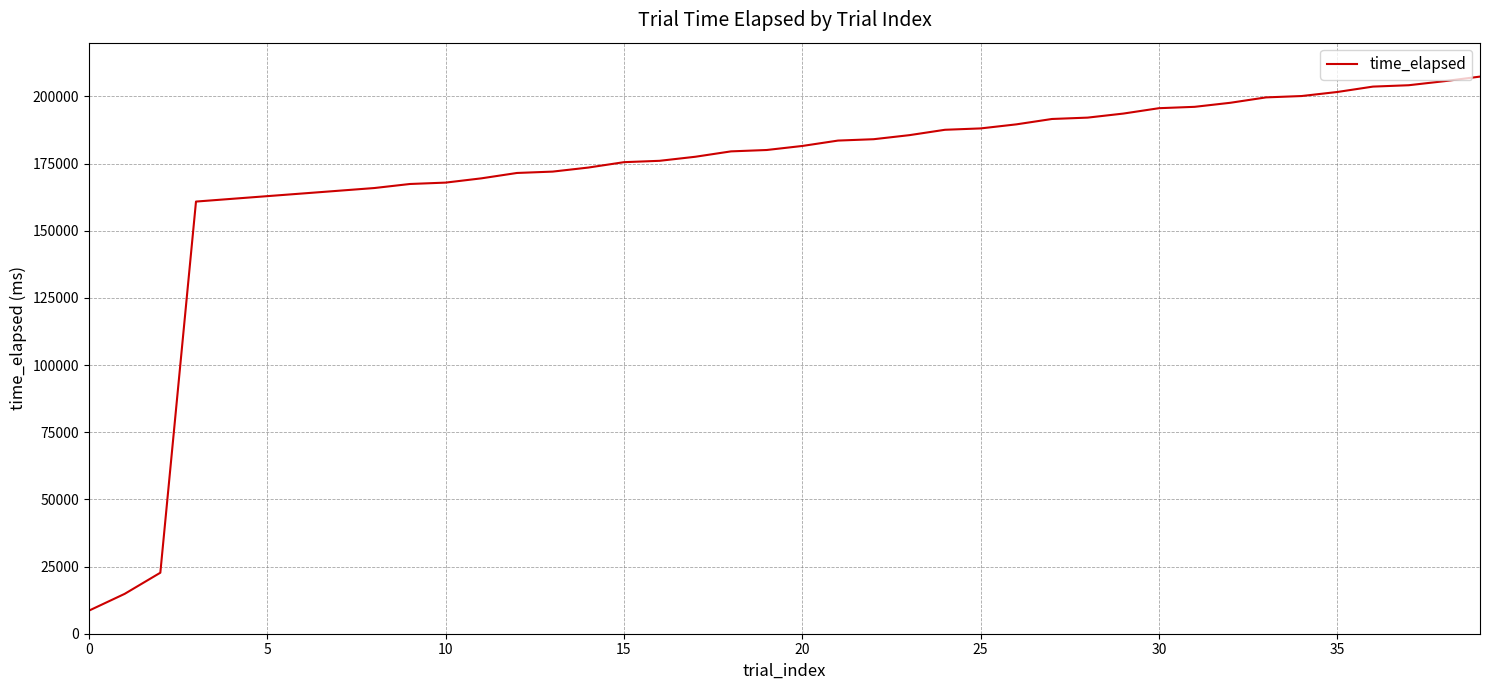

What is the minimum value shown in the chart?

8598